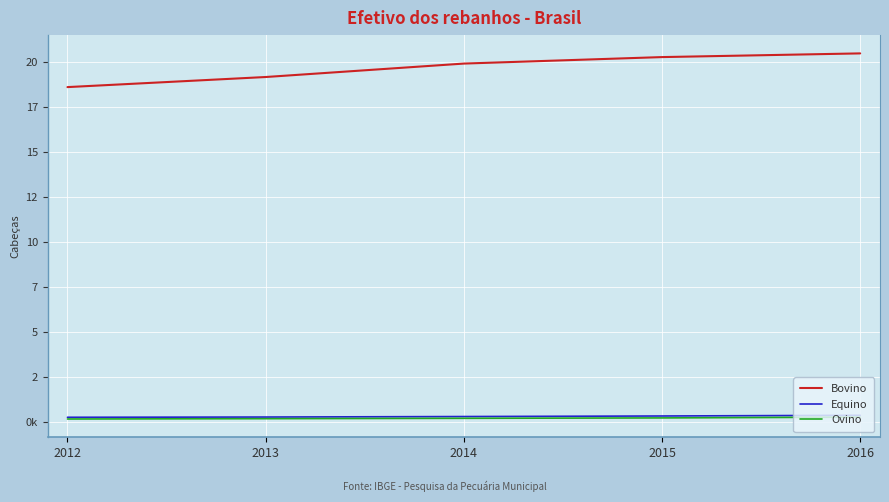

True or false: Ovino and Bovino cross at least once.

False